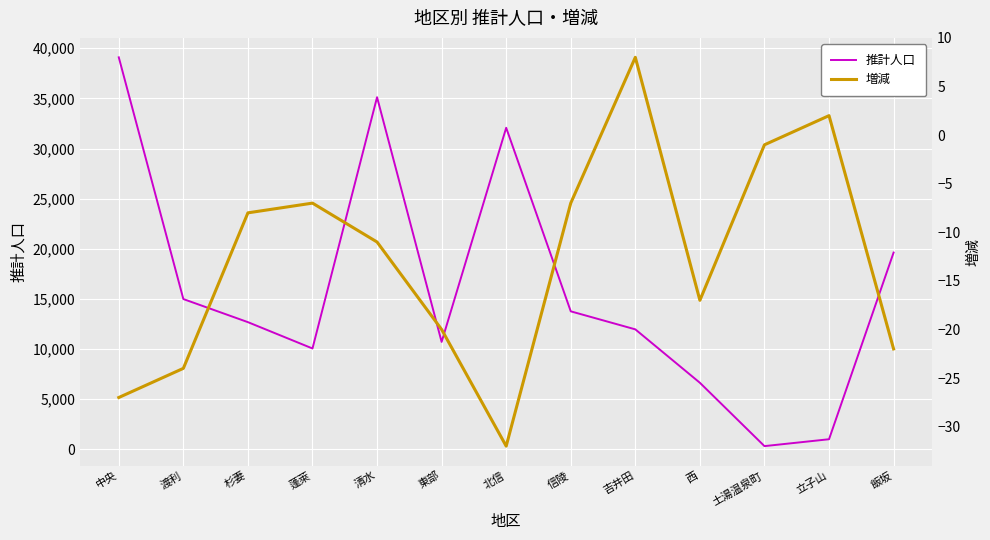

Between 東部 and 信陵, which series saw the biggest shift?

推計人口